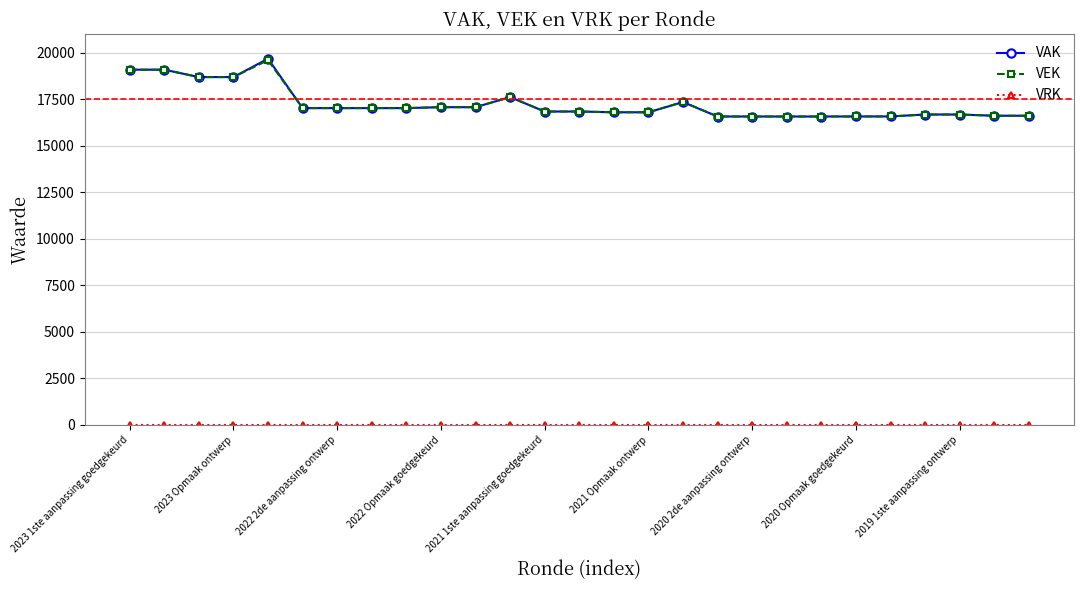

Which series has the widest spread of values?

VAK